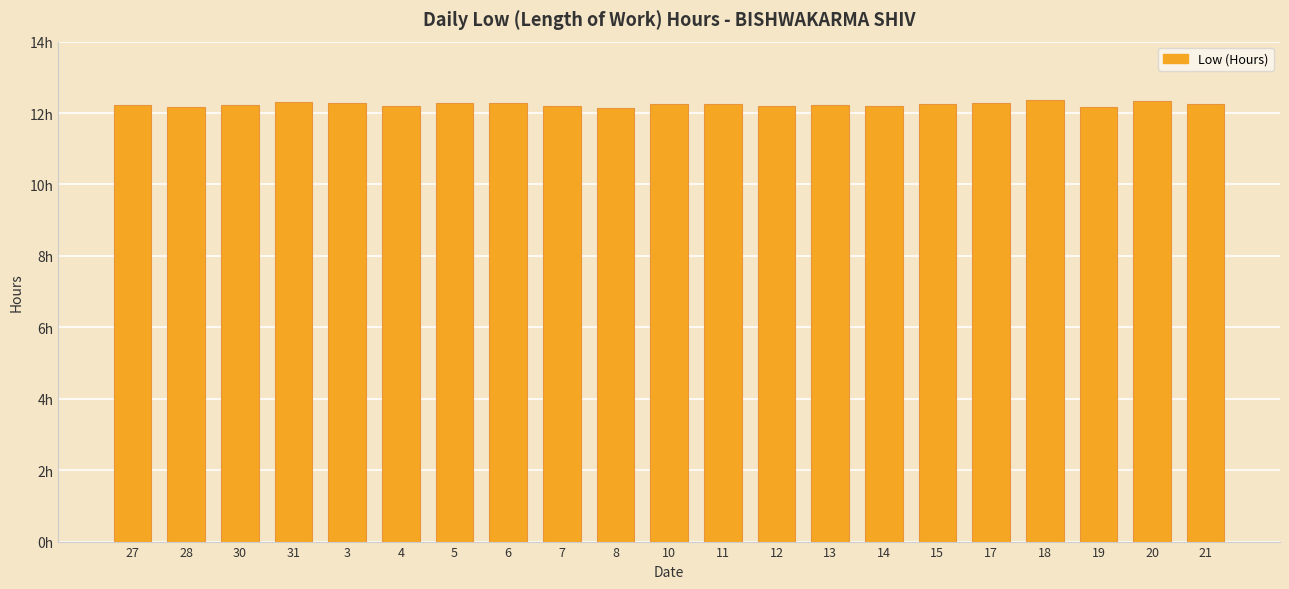

Are the bars horizontal?

No